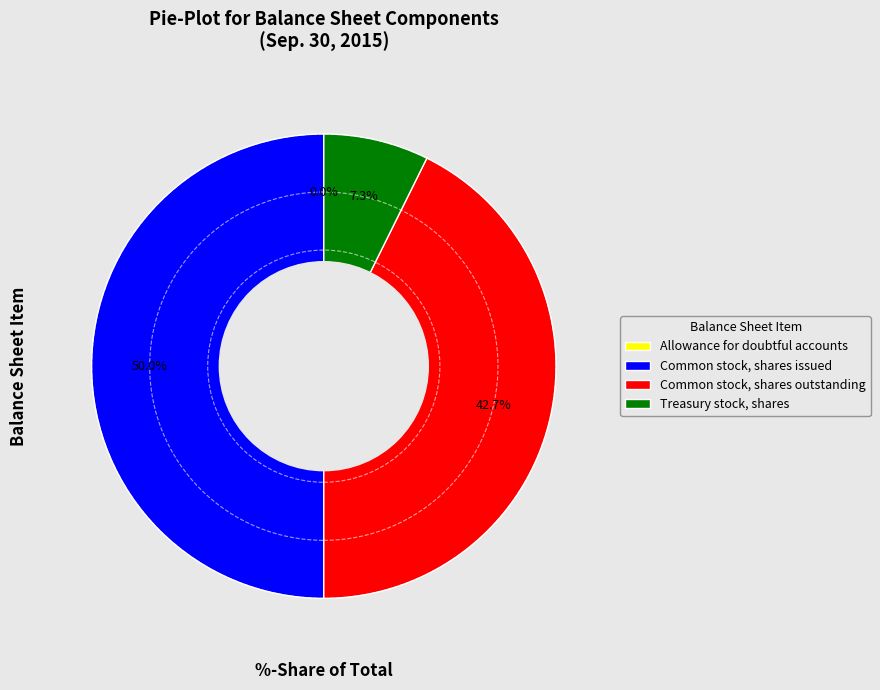

To the nearest percent, what is the difference between the Treasury stock, shares and Common stock, shares issued slice percentages?

43%